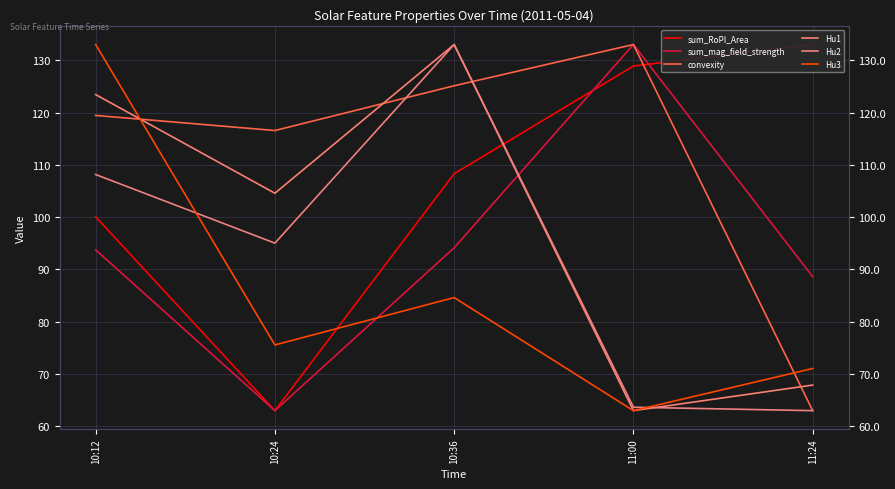

At which label does convexity first exceed 119?

10:12